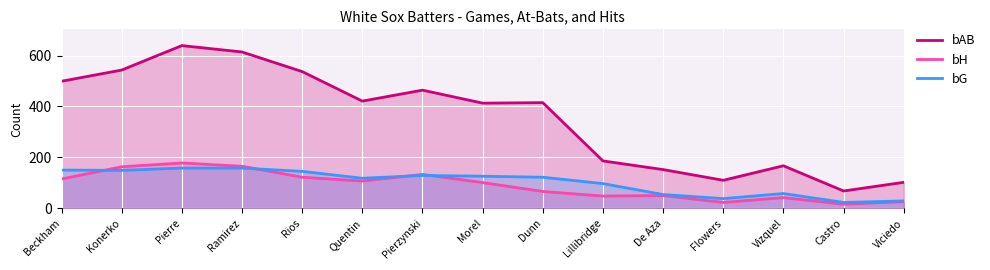

Between which two adjacent categories do bH and bG first intersect?

Beckham and Konerko